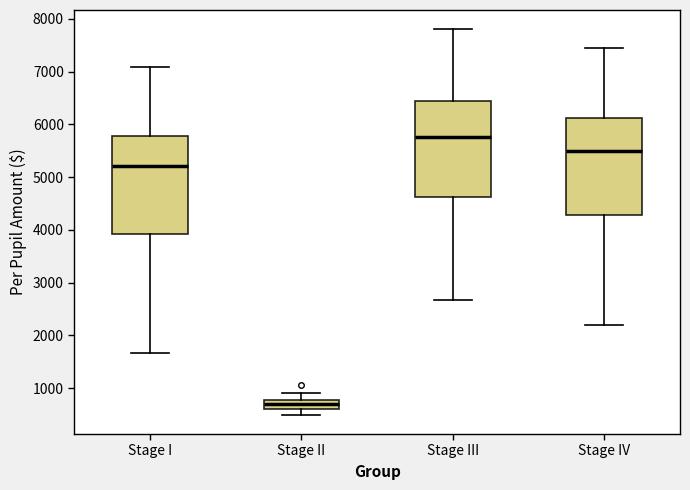

Where does the median line of the box for Stage III sit on the y-axis? The values are not printed on the chart, so give them approximately, as read against the axis.

5800